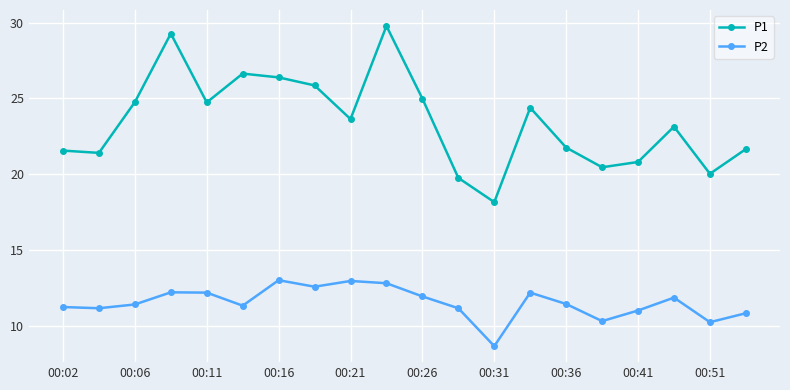

True or false: P2 and P1 intersect in this chart.

False